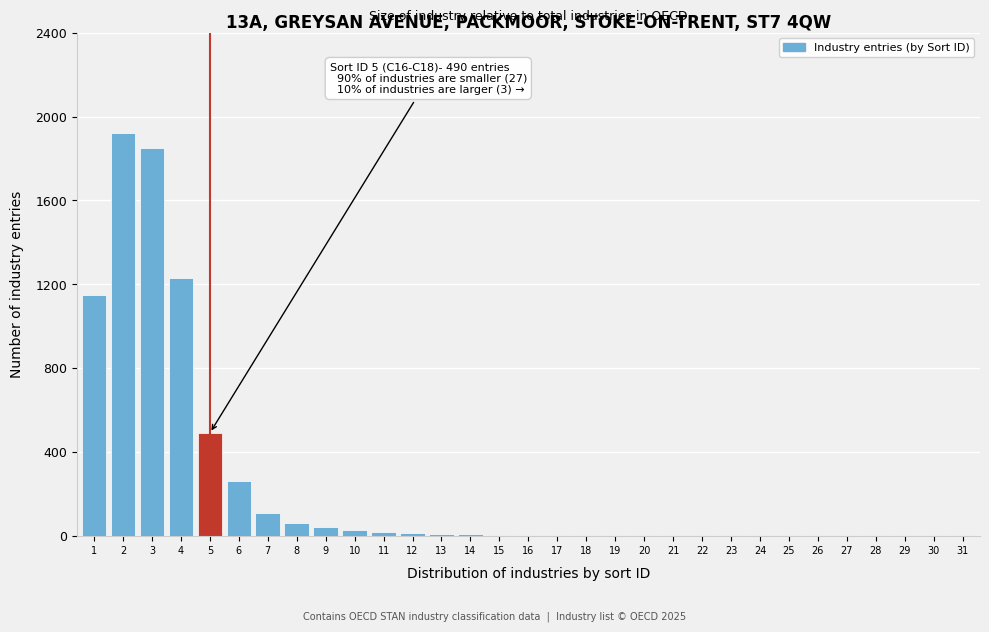

What is the sum of all values?

7202